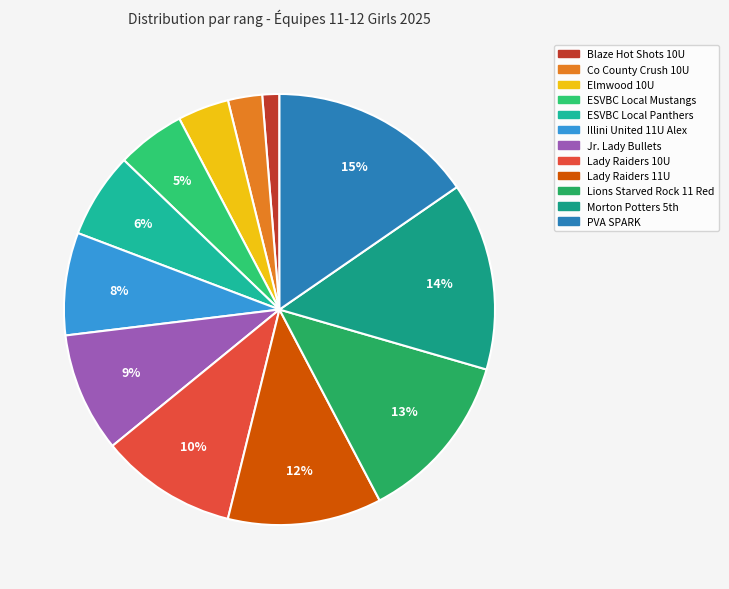

To the nearest percent, what is the difference between the ESVBC Local Mustangs and Blaze Hot Shots 10U slice percentages?

4%